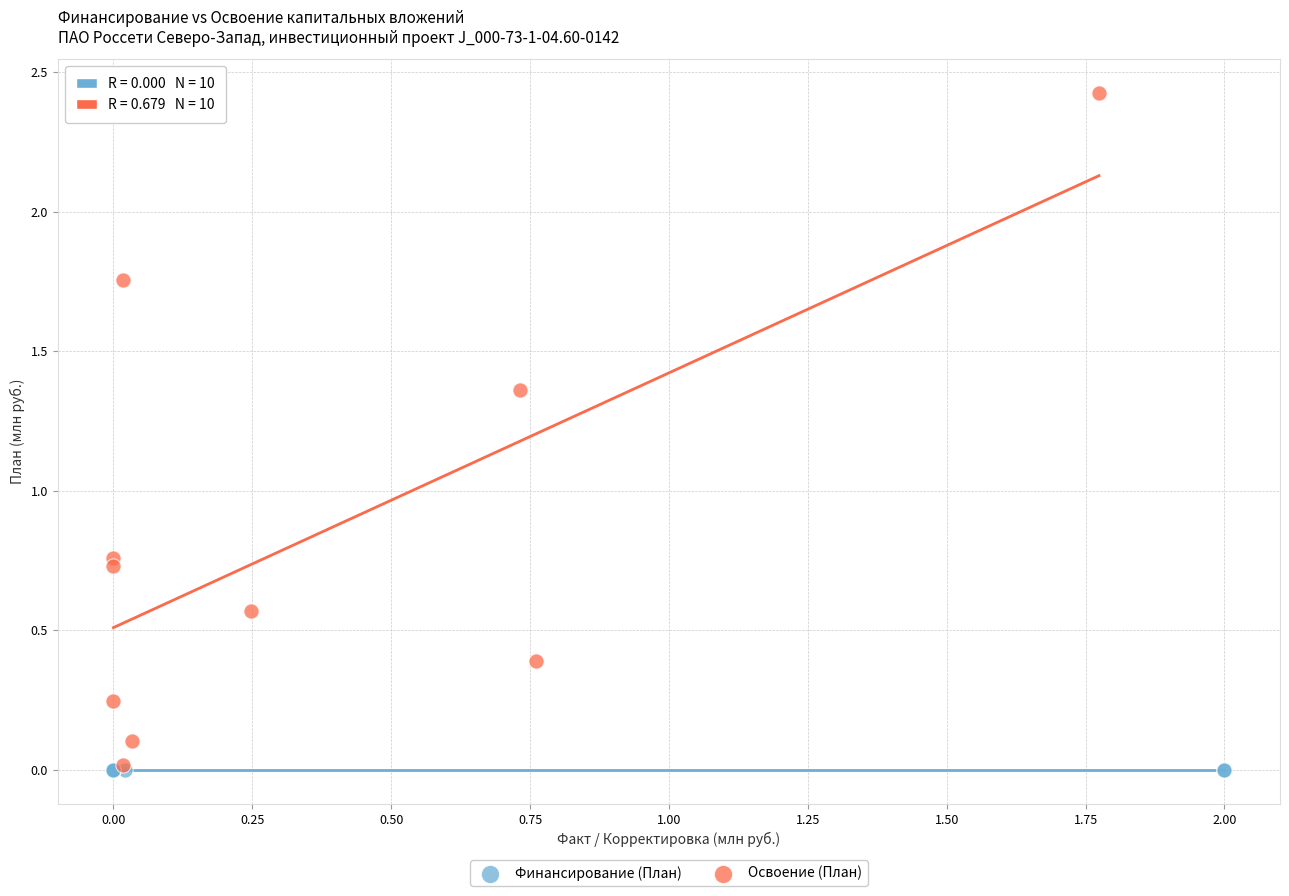

Which series contains the highest Y value?

Освоение (План)